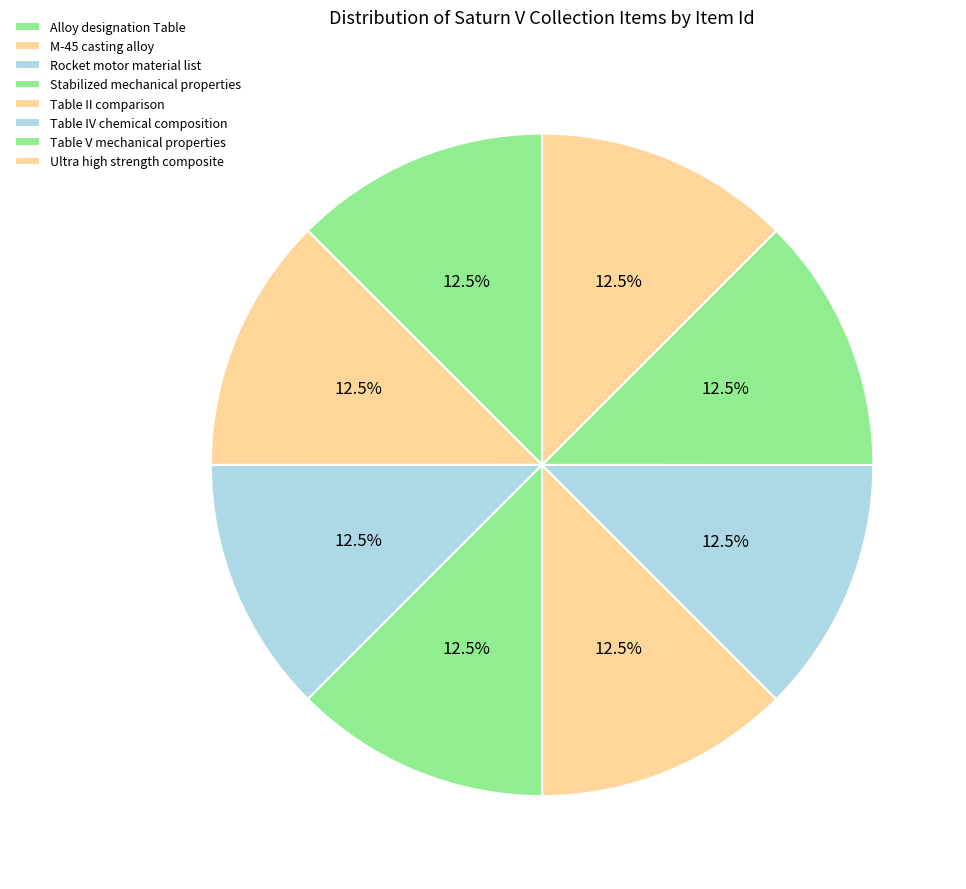

Which has a higher value, M-45 casting alloy or Table II comparison?

M-45 casting alloy